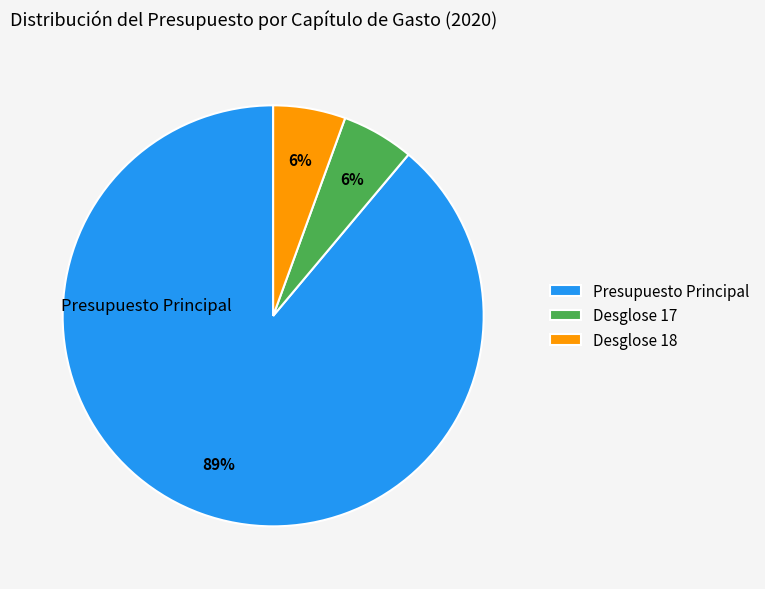

Is it true that Desglose 18 is 1% of the pie?

False